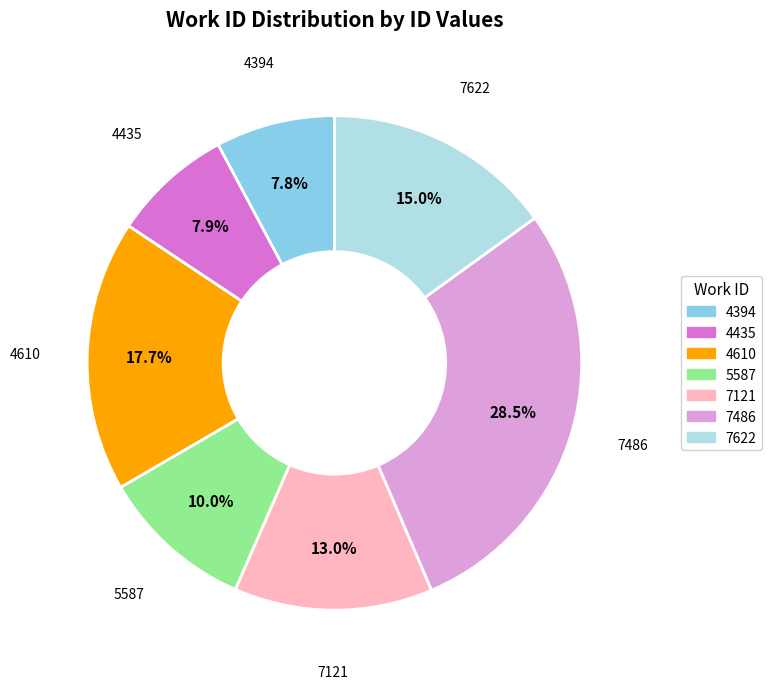

Is there a majority slice in this chart?

No